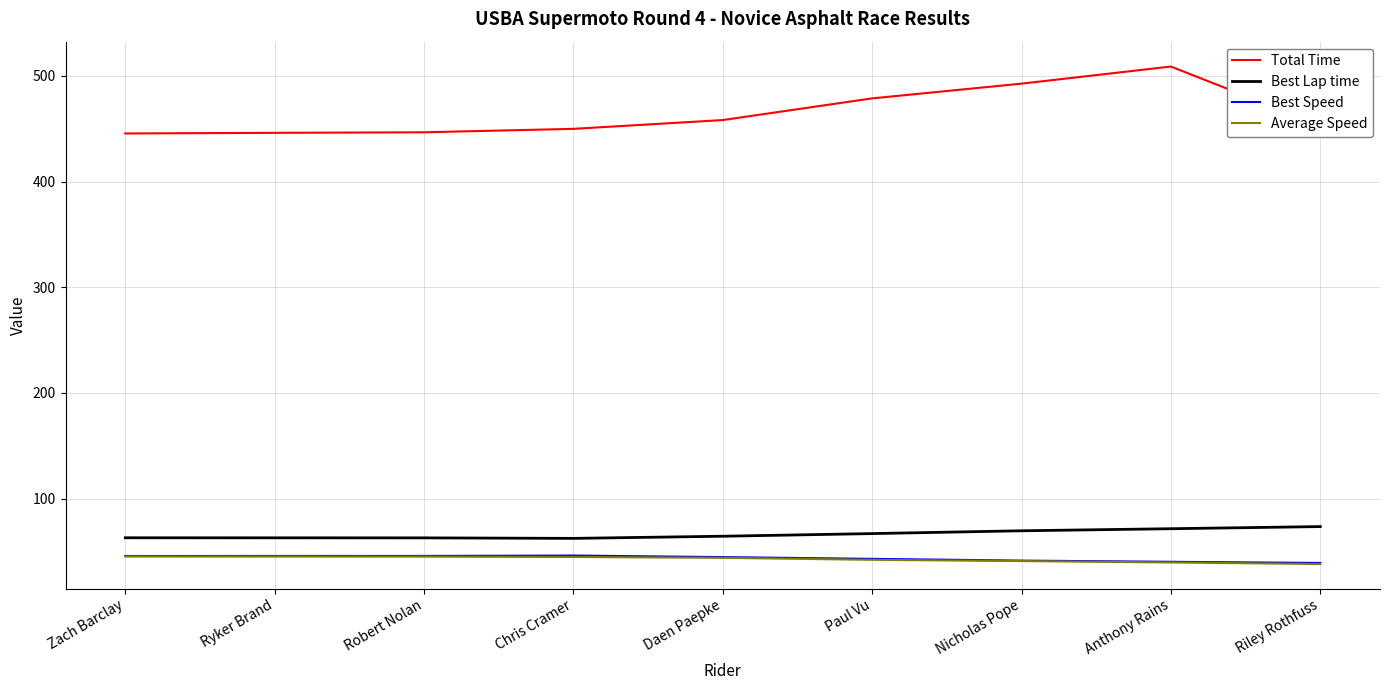

How many values in the Average Speed series are below 44?

4